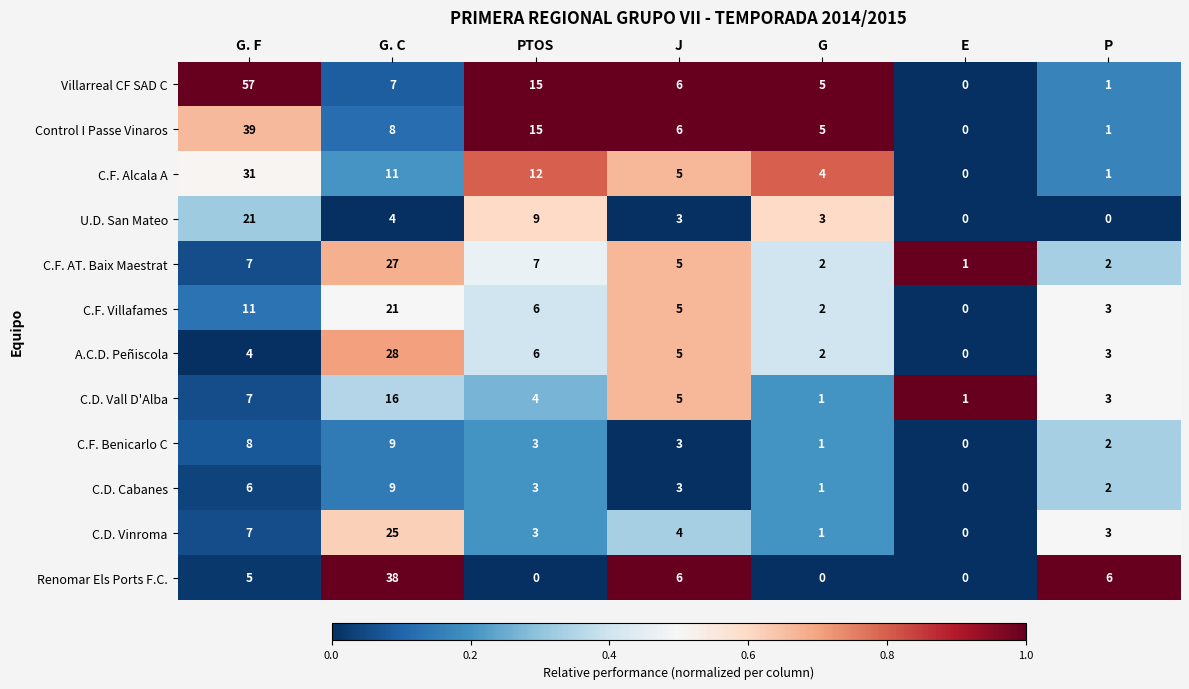

Which series has the largest total across all categories?

Villarreal CF SAD C